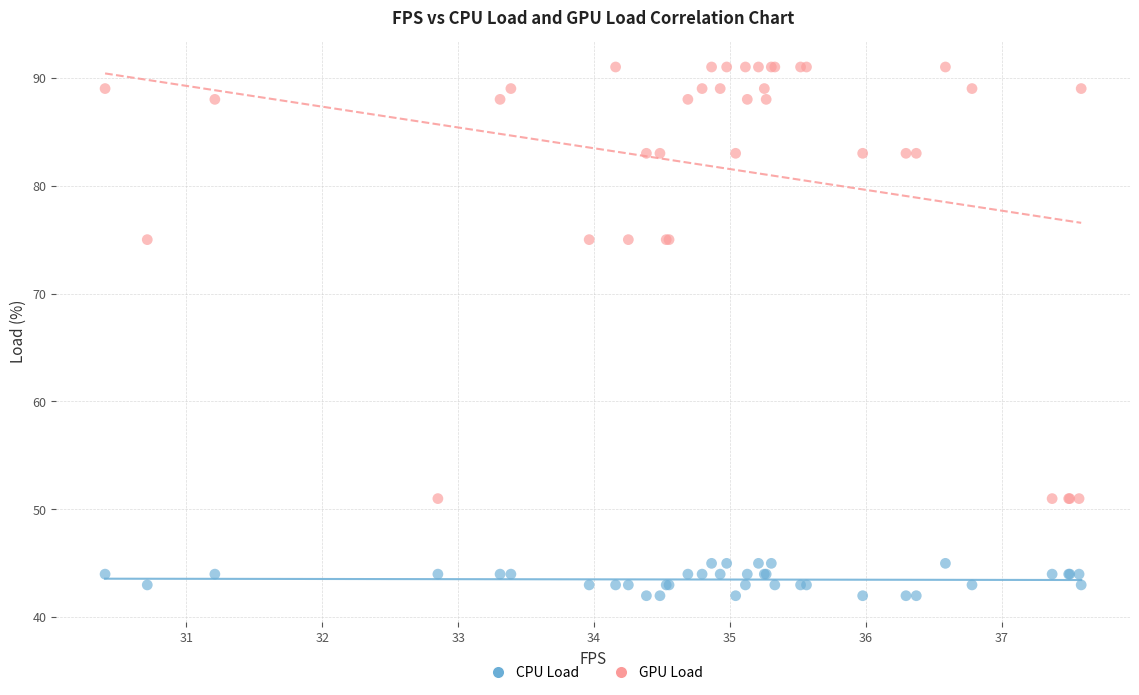

Which series reaches the maximum Y coordinate?

GPU Load